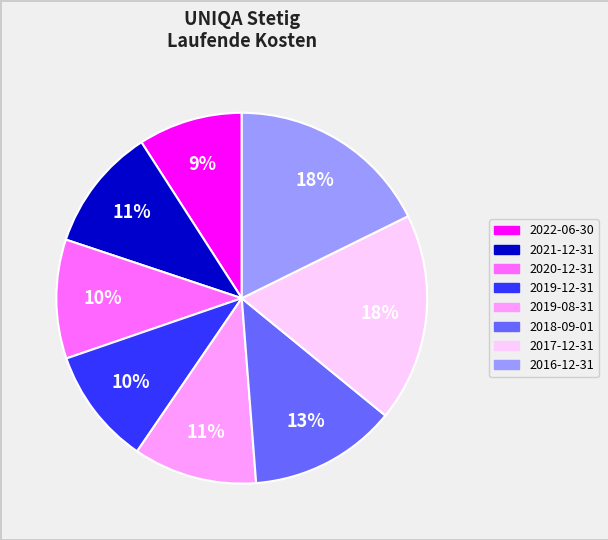

How many segments does this pie chart have?

8